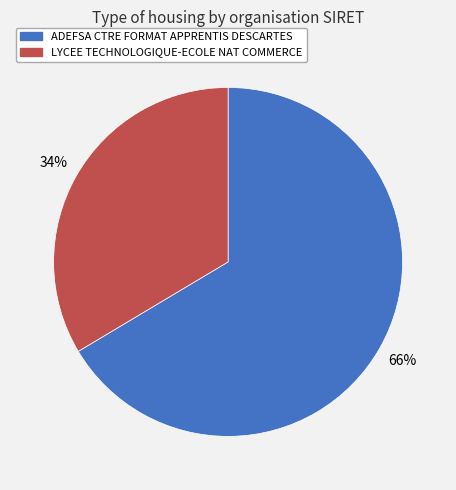

Is it true that LYCEE TECHNOLOGIQUE-ECOLE NAT COMMERCE is 28% of the pie?

False